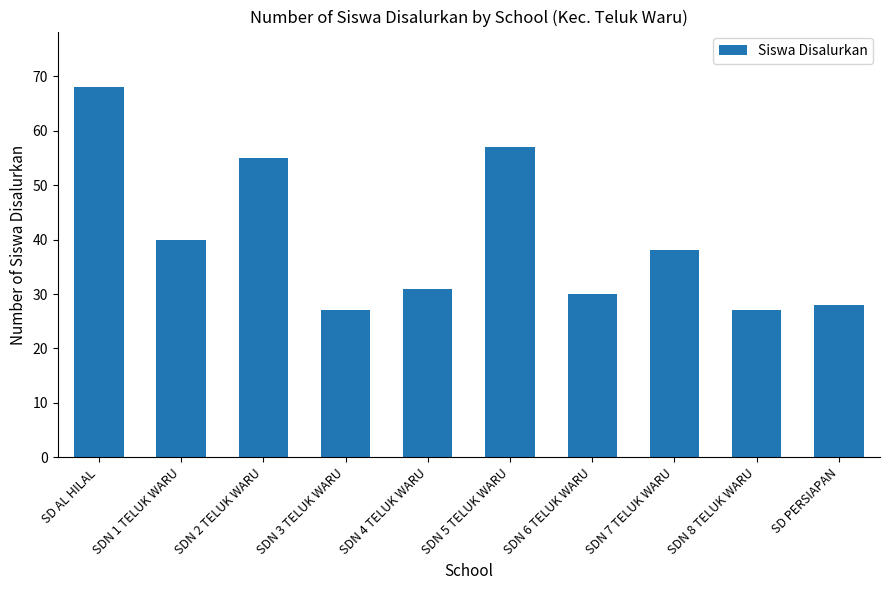

What is the average value?

40